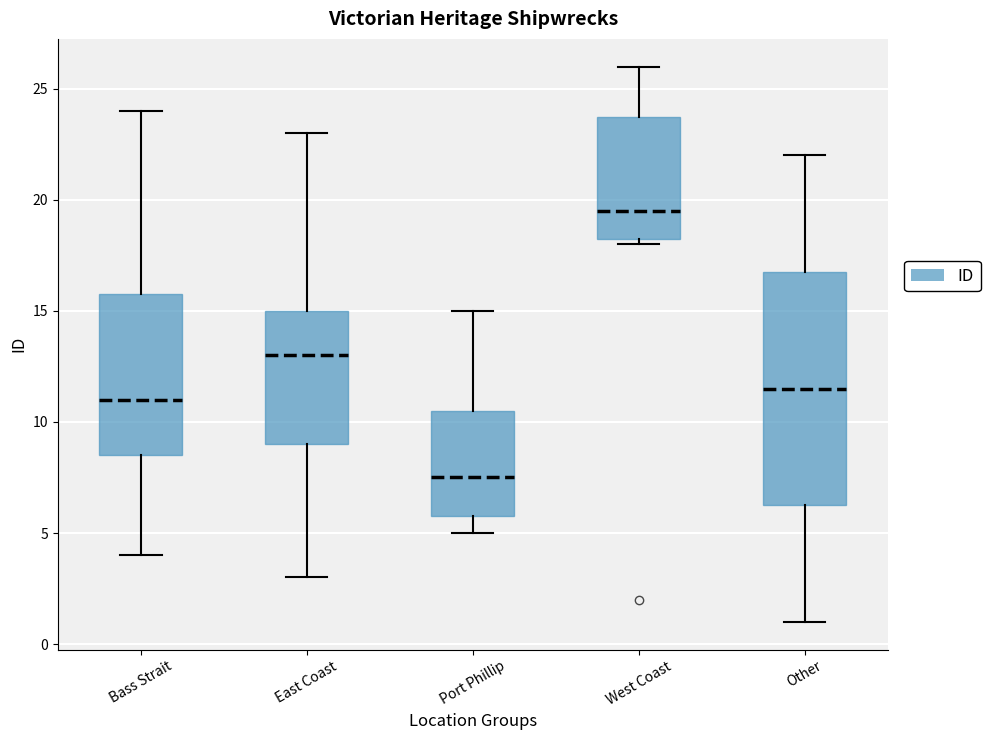

Where is the upper edge of the box for Other on the y-axis? The values are not printed on the chart, so give them approximately, as read against the axis.

17.0